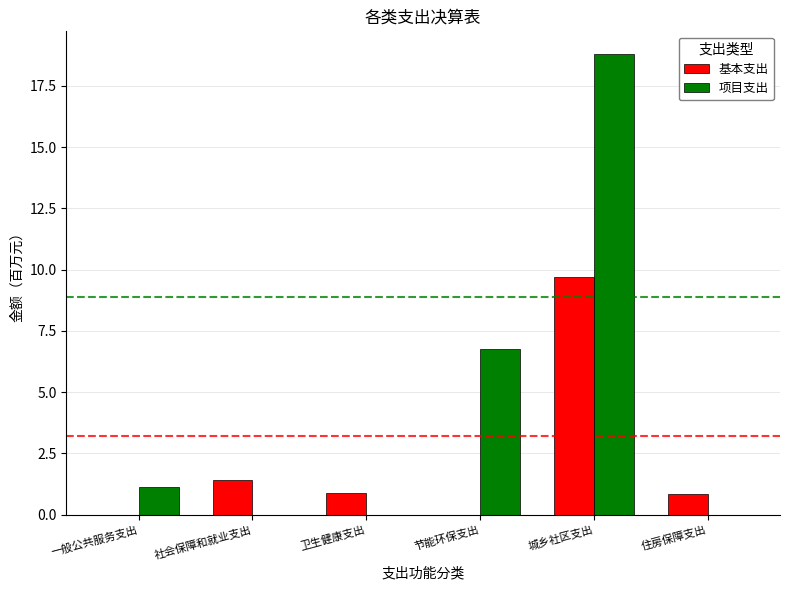

Which series changed the most between 城乡社区支出 and 住房保障支出?

项目支出